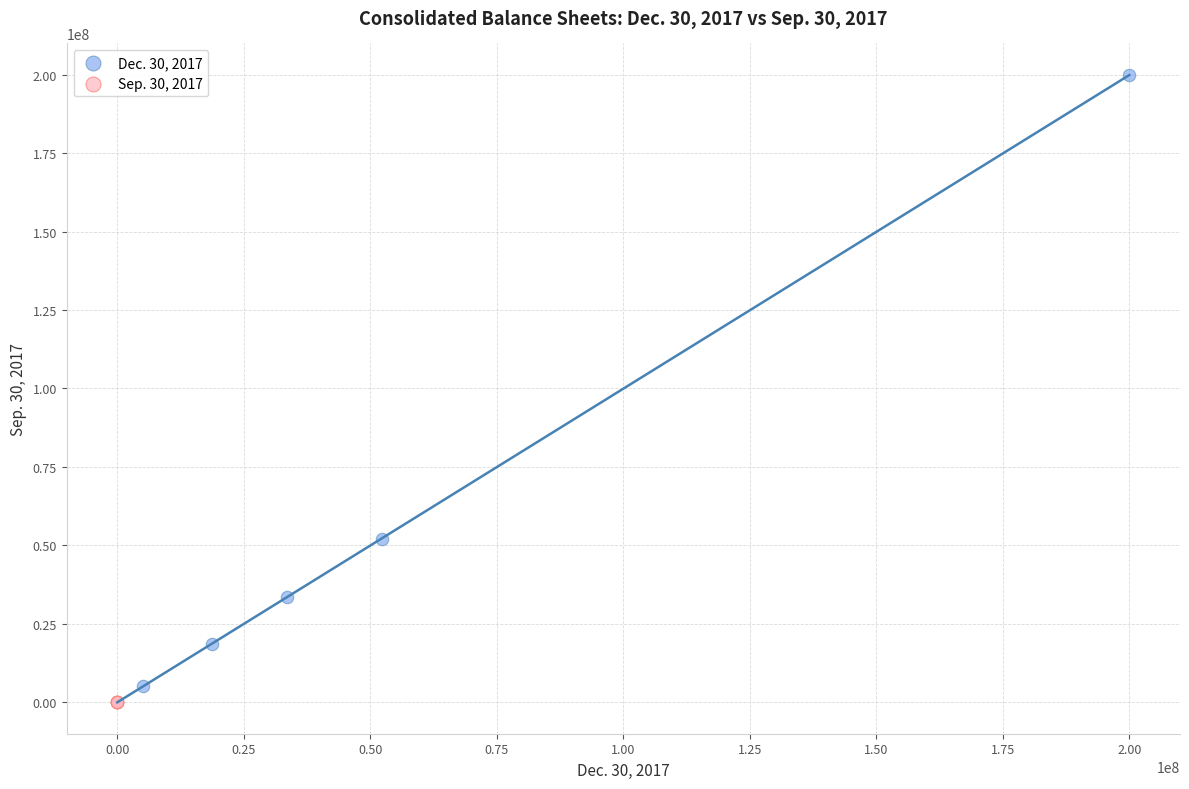

Which series has the largest Y range (max minus min)?

Dec. 30, 2017